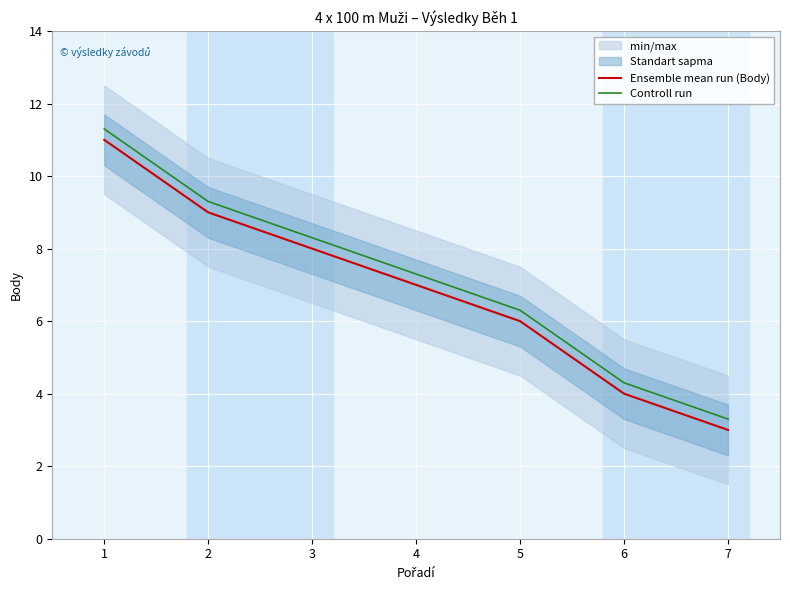

At how many categories does at least one series exceed 5?

5